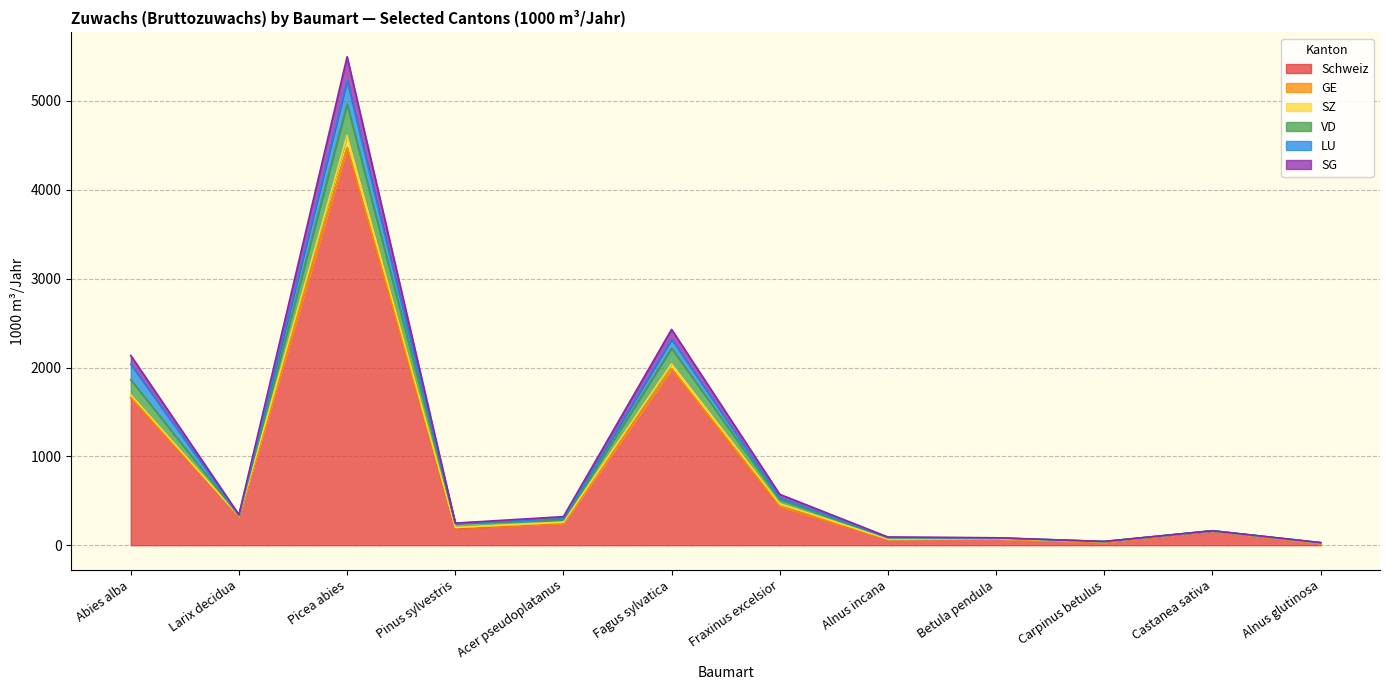

At which label is SZ closest to 2317?

Fagus sylvatica